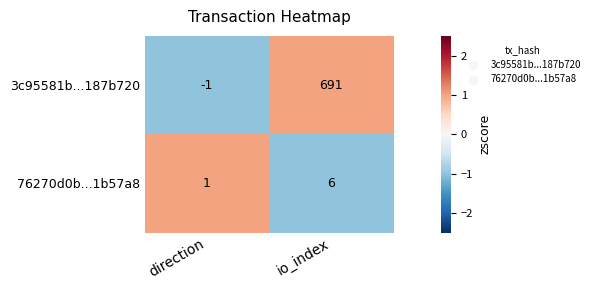

Between direction and io_index, which series saw the biggest shift?

3c95581b...187b720